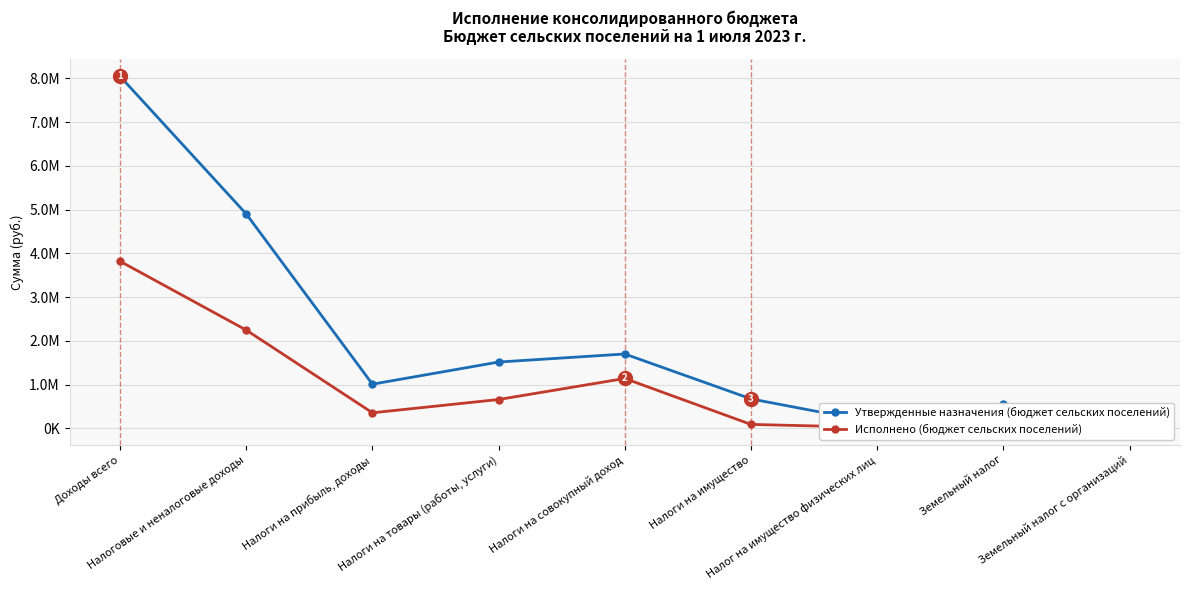

Which series changed the most between Налоги на прибыль, доходы and Налоги на товары (работы, услуги)?

Утвержденные назначения (бюджет сельских поселений)